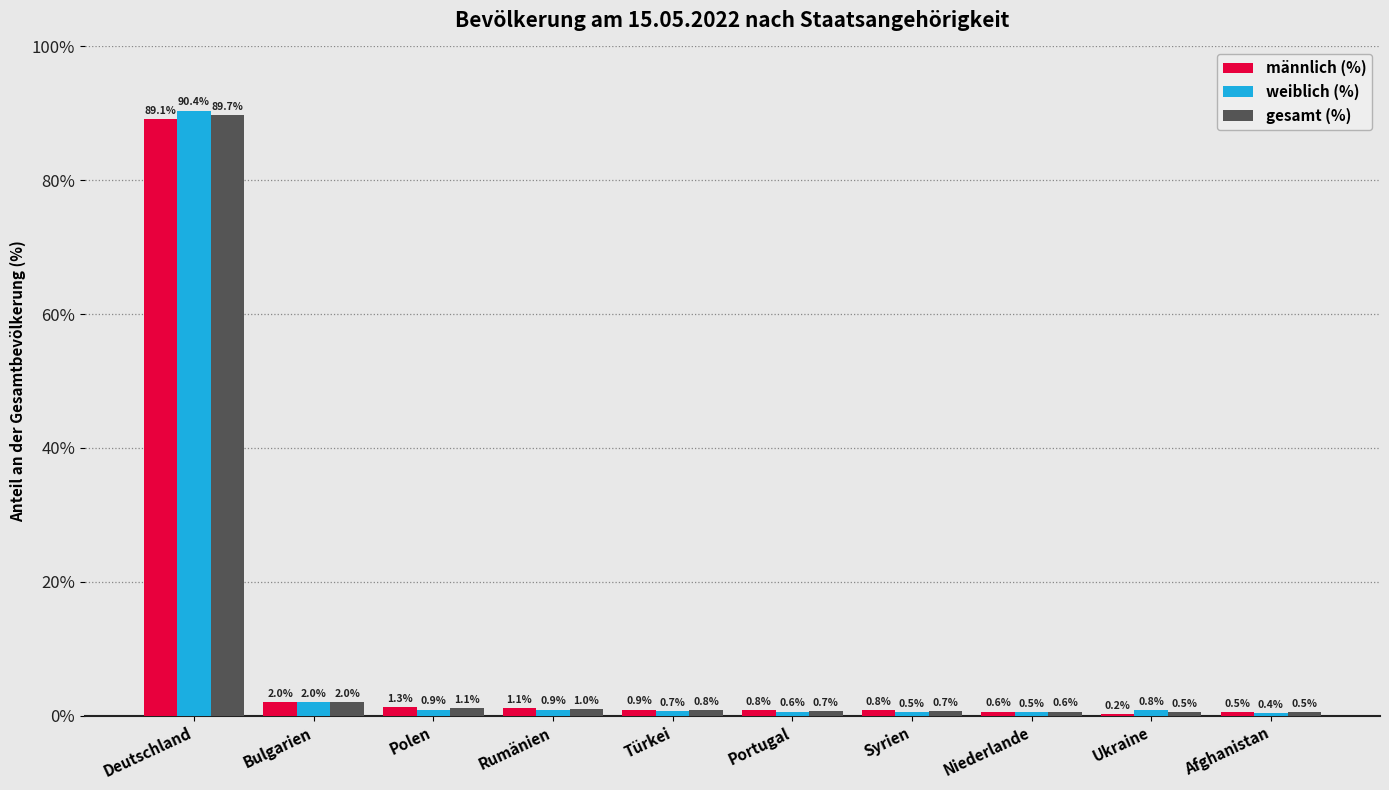

At which category is the sum across all series the highest?

Deutschland